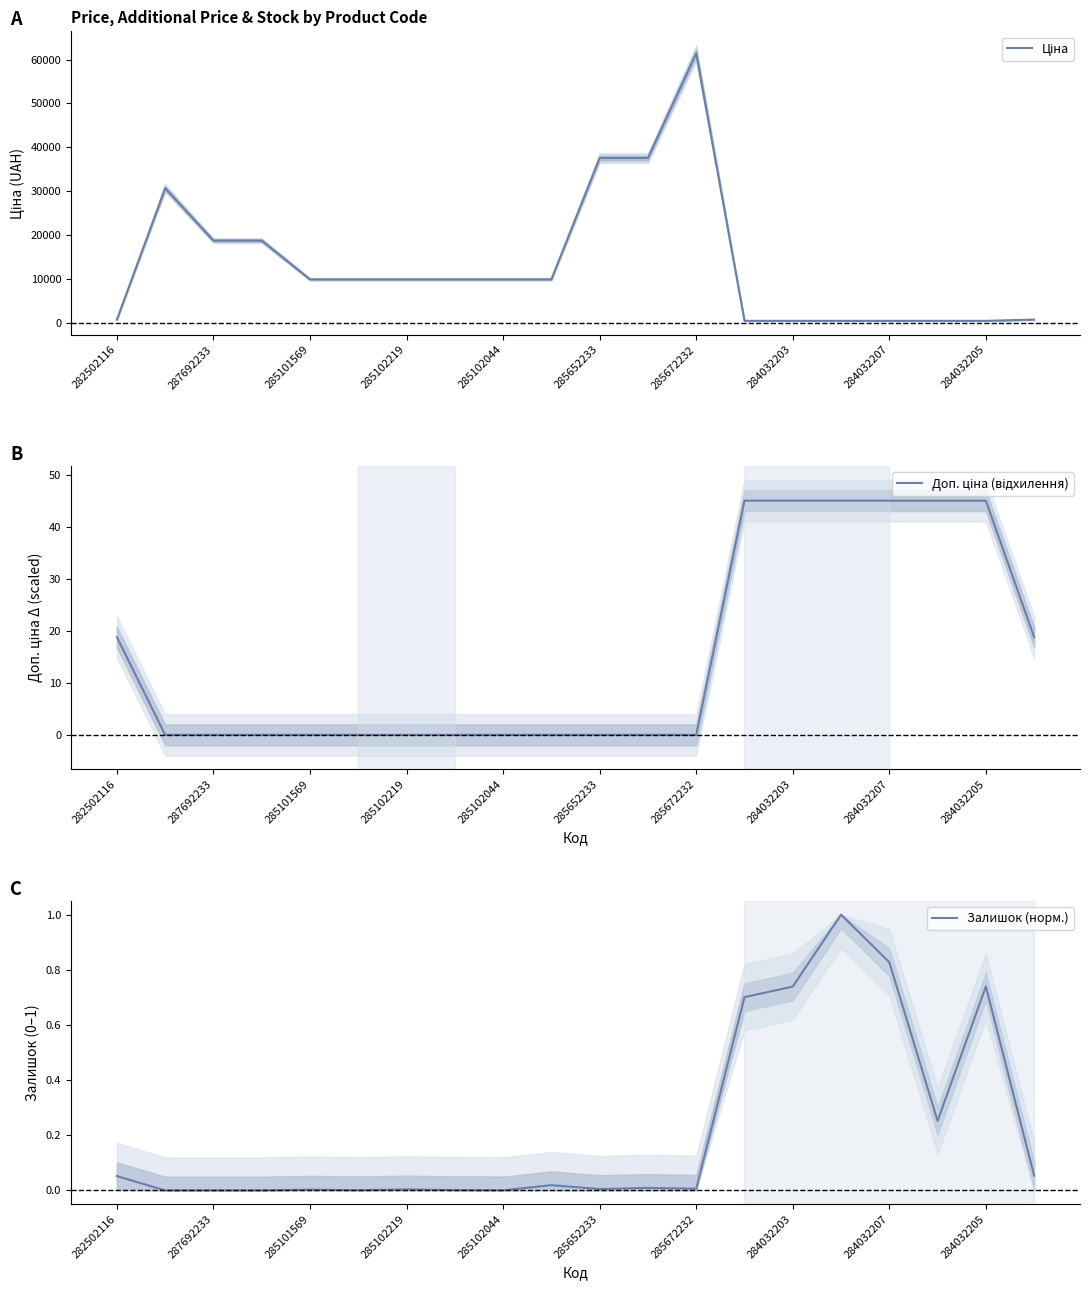

What is the difference between the second highest and minimum values in the Доп. ціна (відхилення) series?

45.0